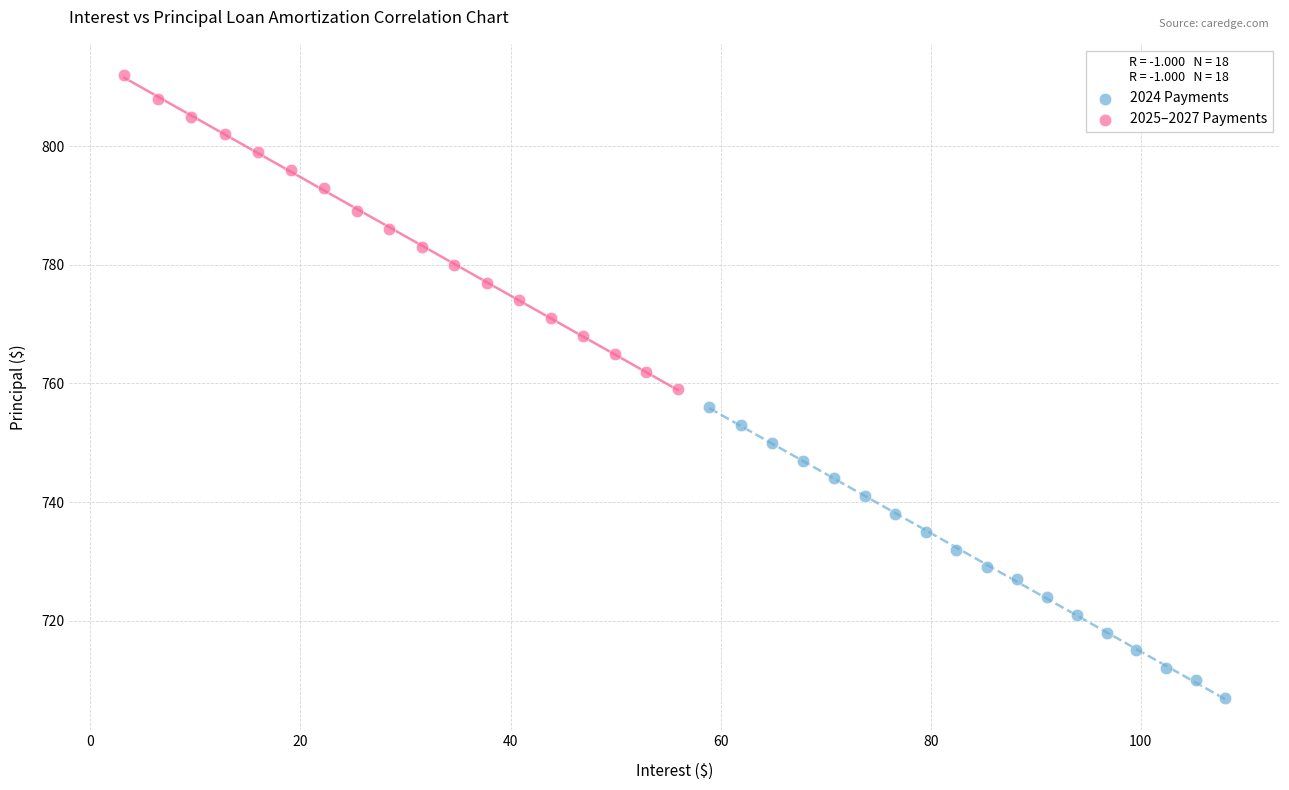

Which series reaches the maximum Y coordinate?

2025–2027 Payments